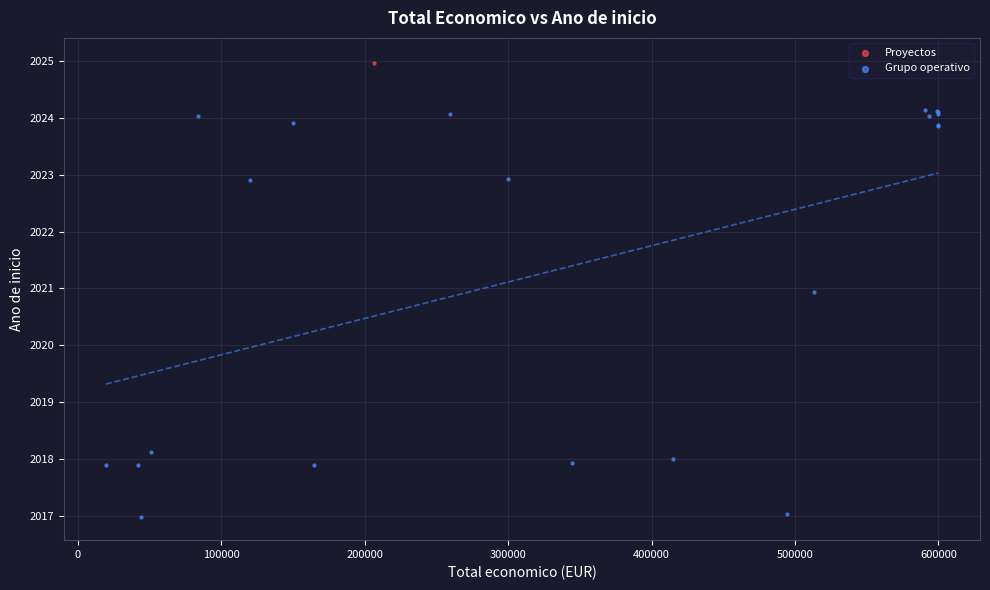

What are all the series names shown in the legend?

Proyectos, Grupo operativo